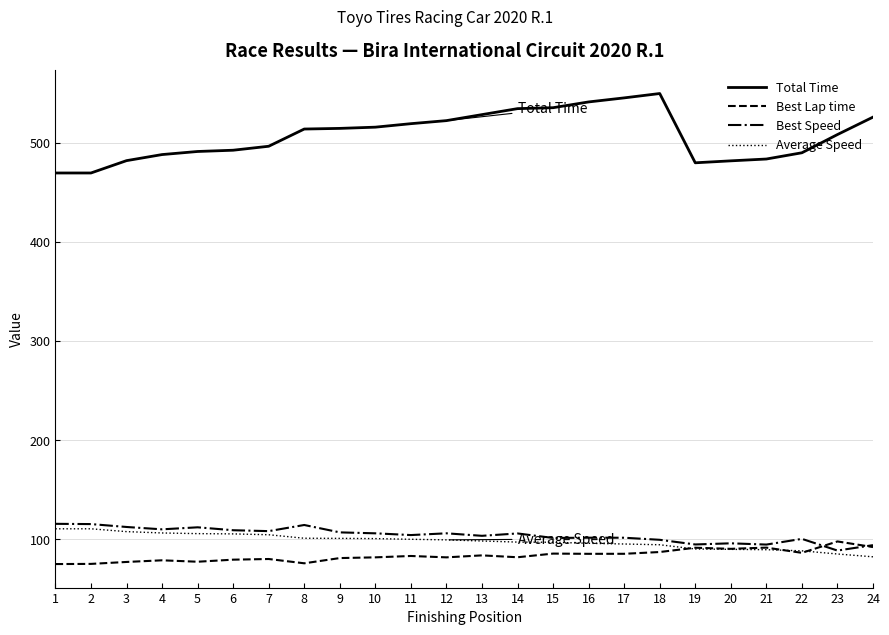

Which series has the widest spread of values?

Total Time